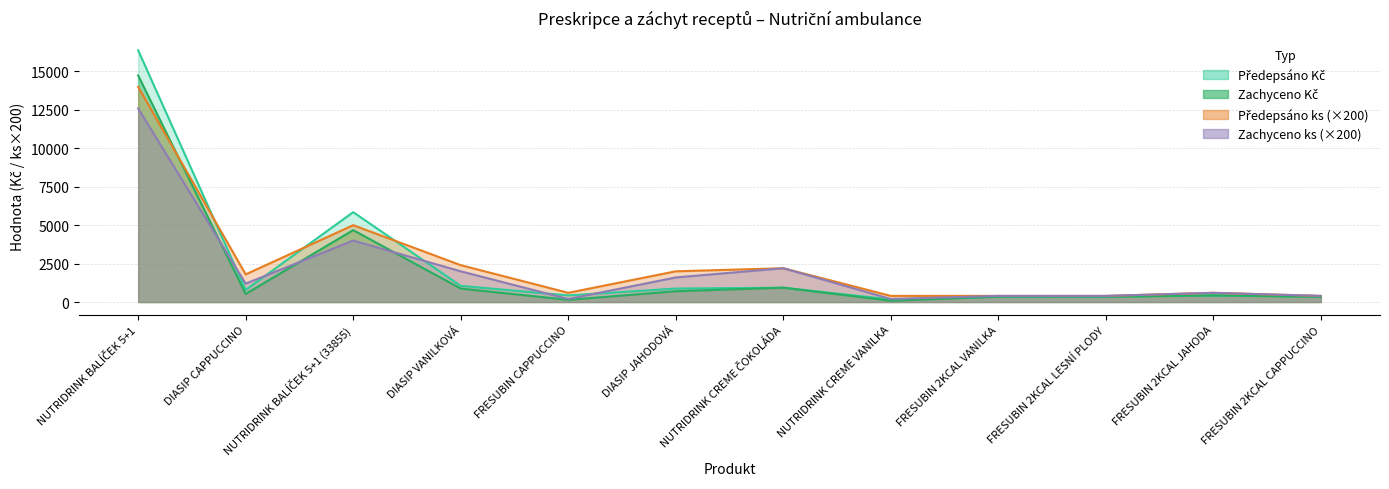

What position from the right is NUTRIDRINK CREME ČOKOLÁDA?

6